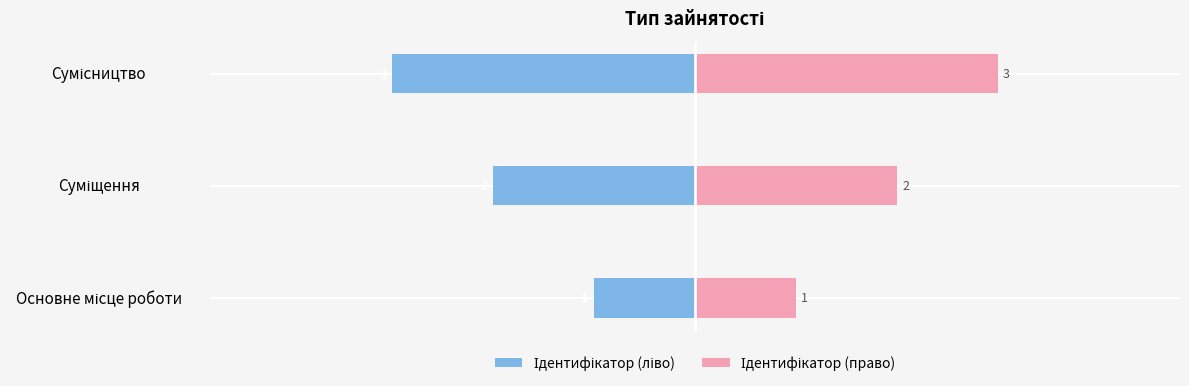

Which series has the largest total across all categories?

Ідентифікатор (право)